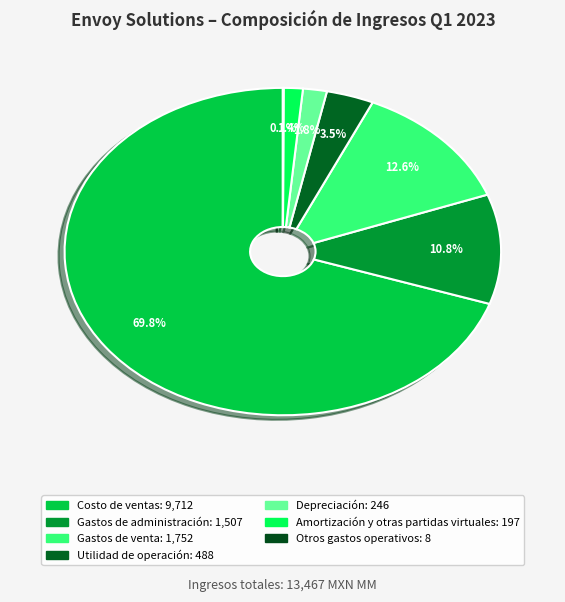

What is the change in value from Gastos de venta to Utilidad de operación?

-1264